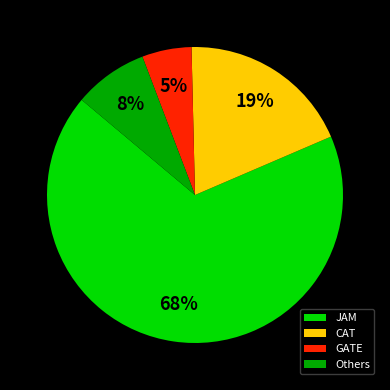

How many segments does this pie chart have?

4